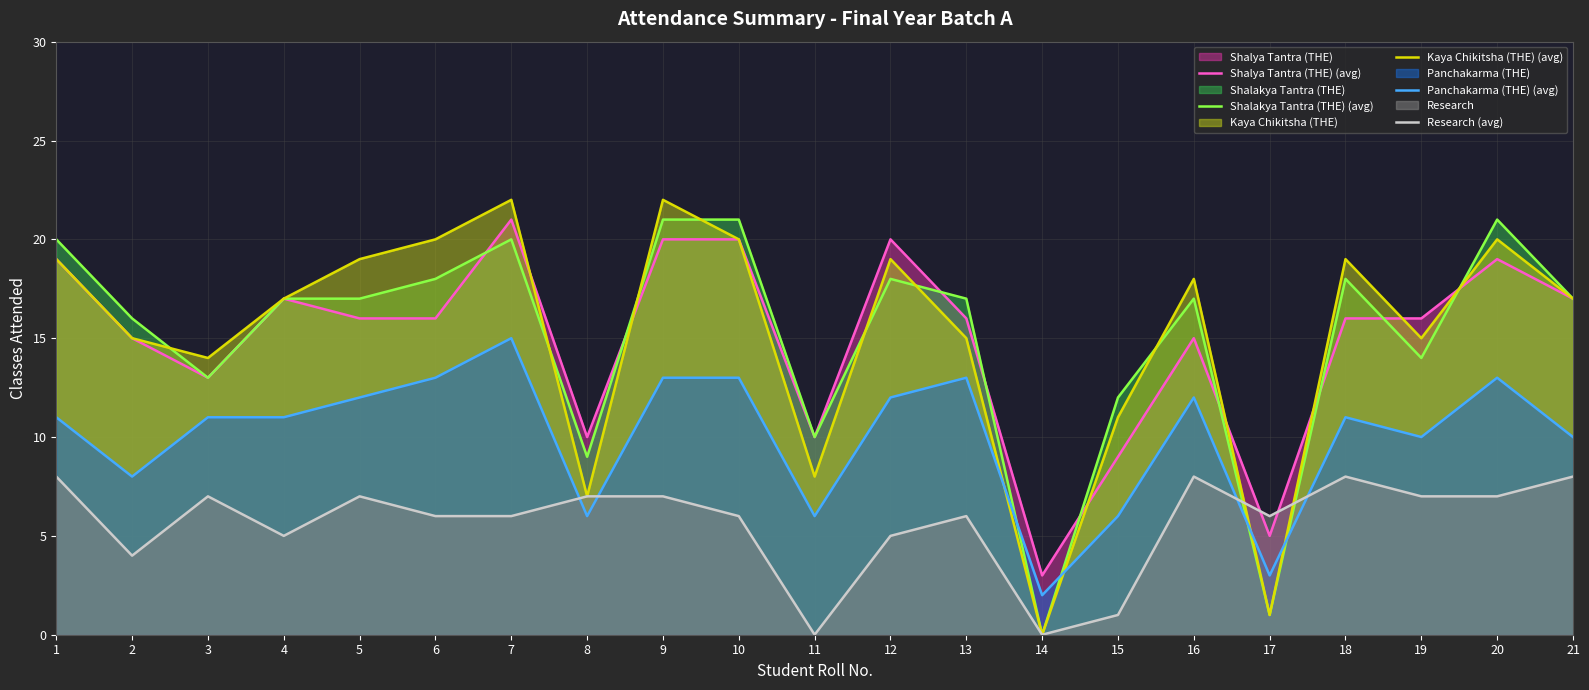

What is the difference between the Panchakarma (THE) (avg) values at 17 and 8?

3